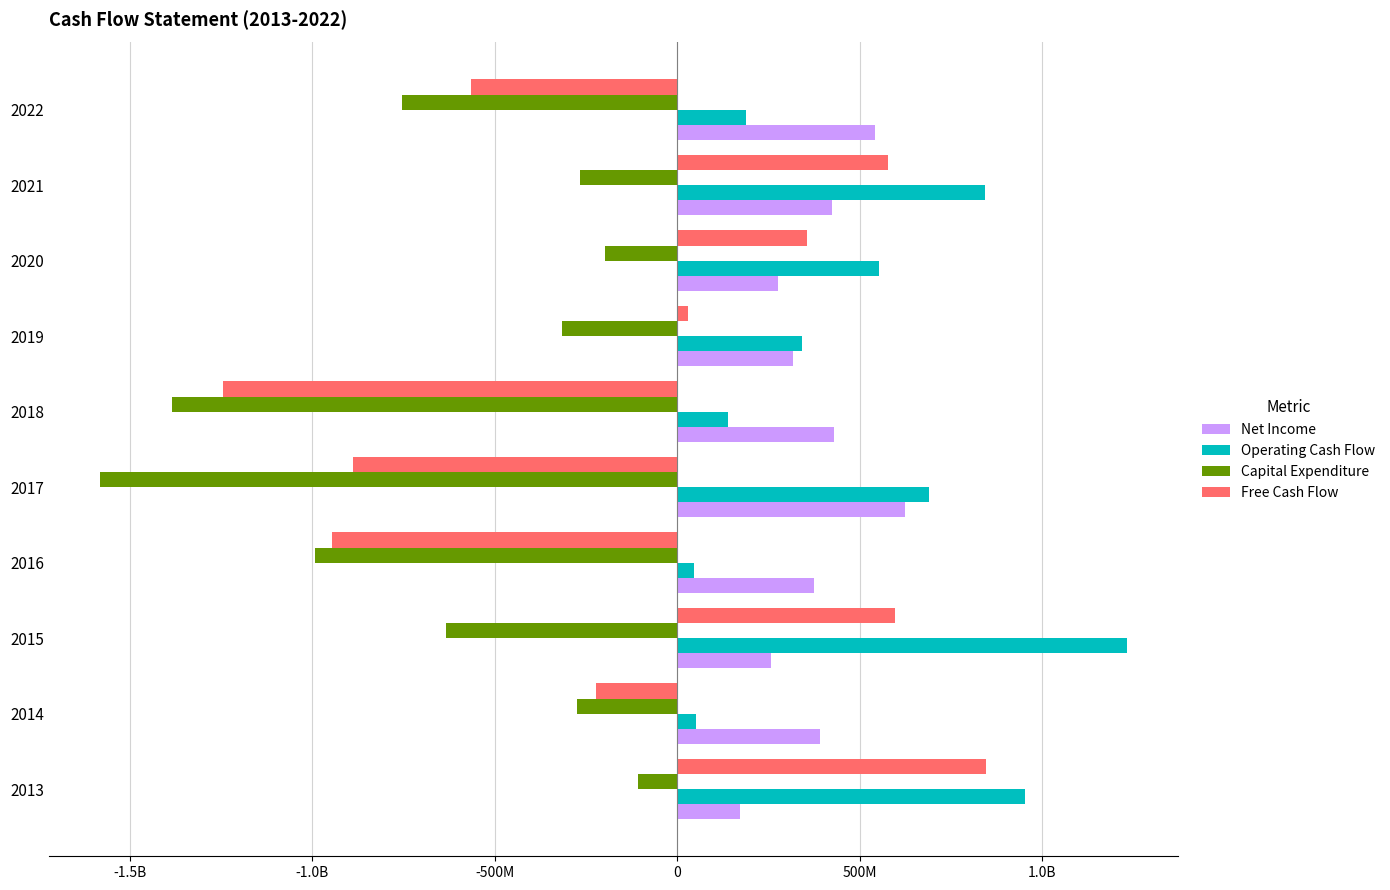

What are all the series names shown in the legend?

Net Income, Operating Cash Flow, Capital Expenditure, Free Cash Flow